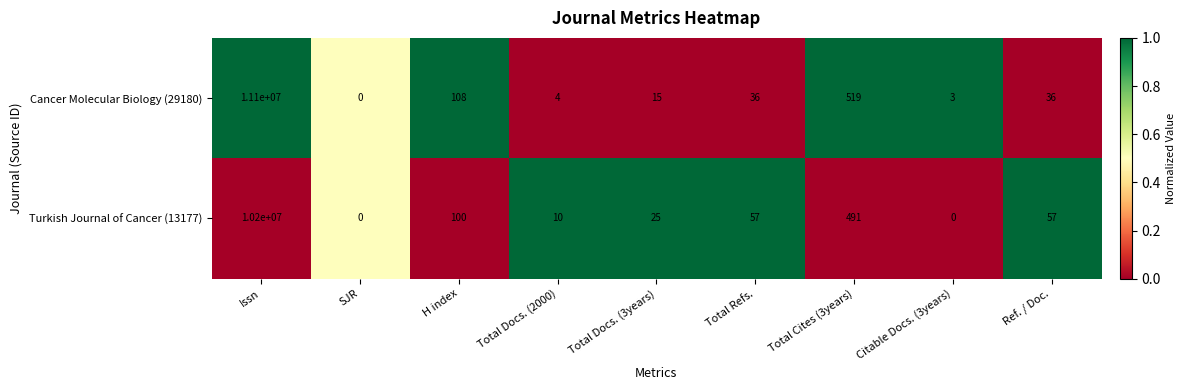

At which label is Cancer Molecular Biology (29180) closest to 5550000?

Total Cites (3years)